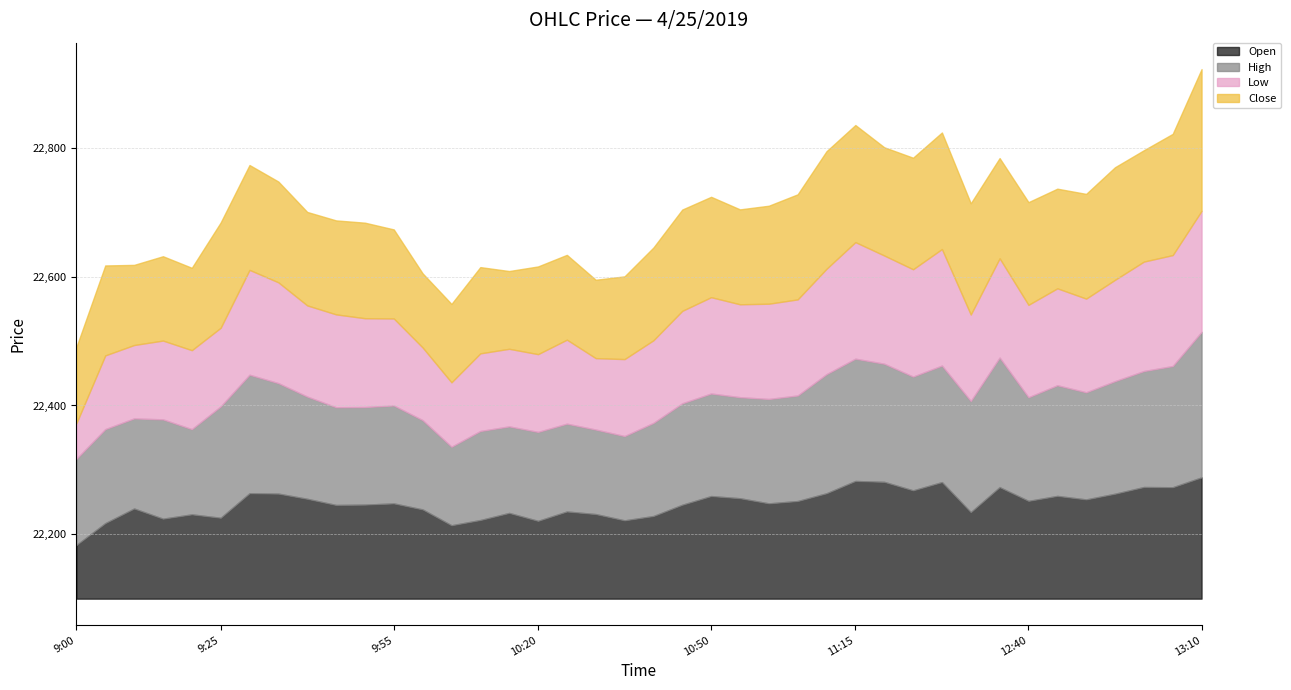

What is the difference between the second highest and minimum values in the Low series?

125.8